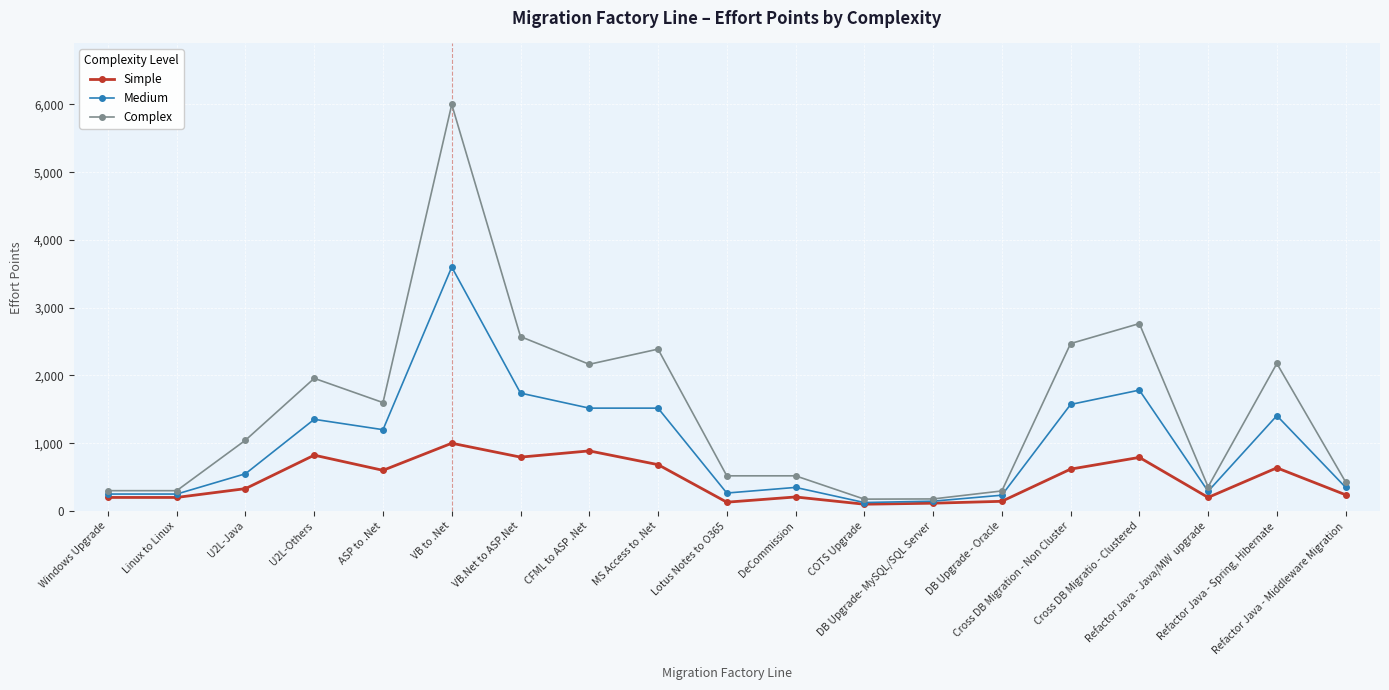

List the series in order of their peak value, lowest first.

Simple, Medium, Complex